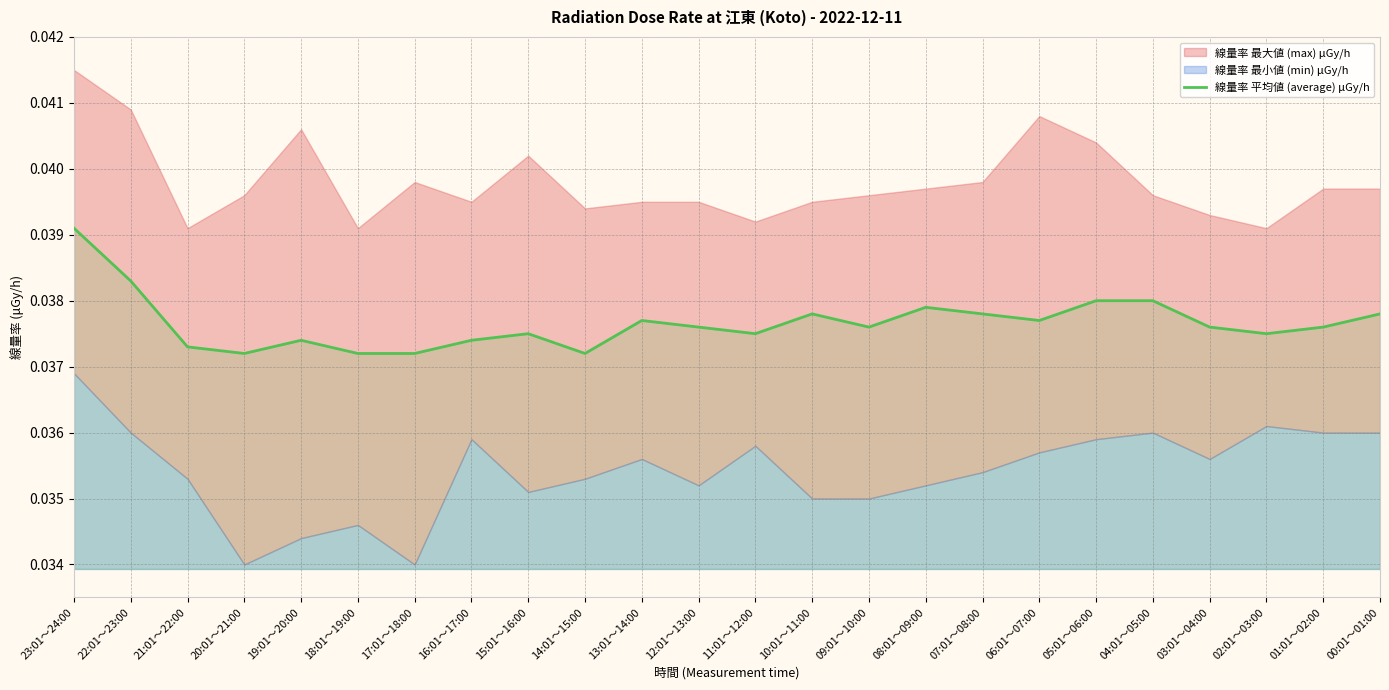

The value of 線量率 平均値 (average) μGy/h at 15:01～16:00 is 0.1. True or false?

False